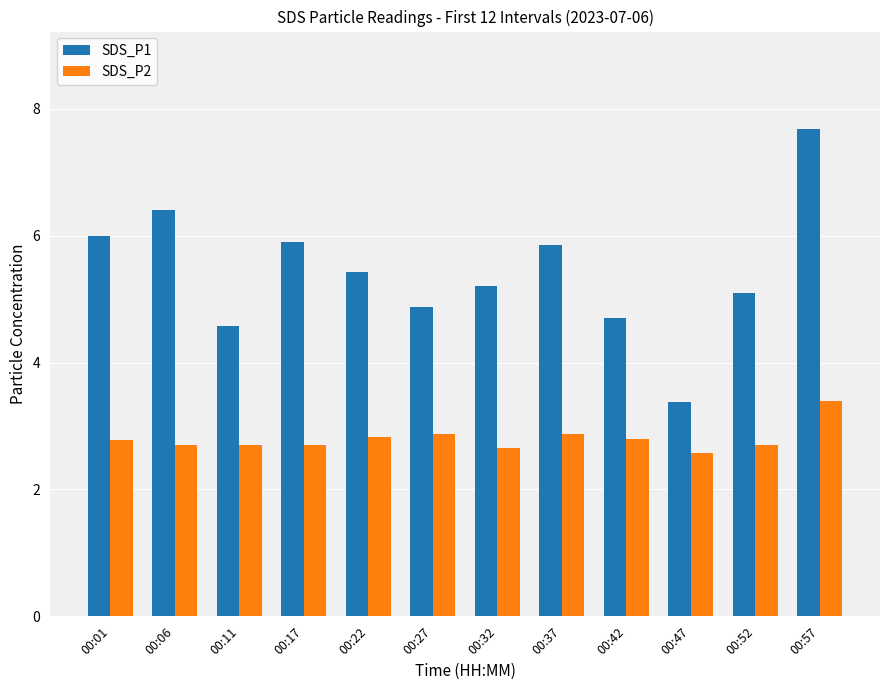

What is the sum of the SDS_P1 values at 00:06 and 00:47?

9.8